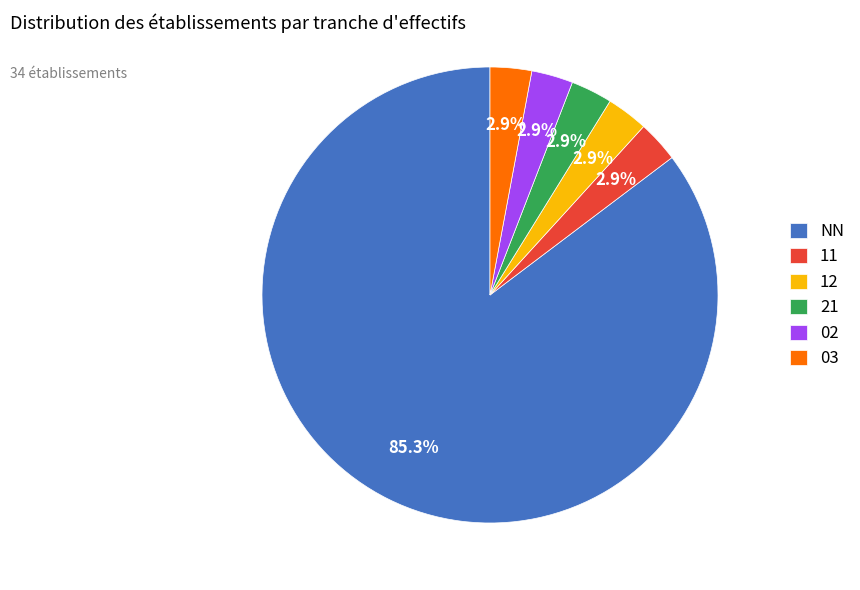

The 02 slice represents 3% of the pie. True or false?

True